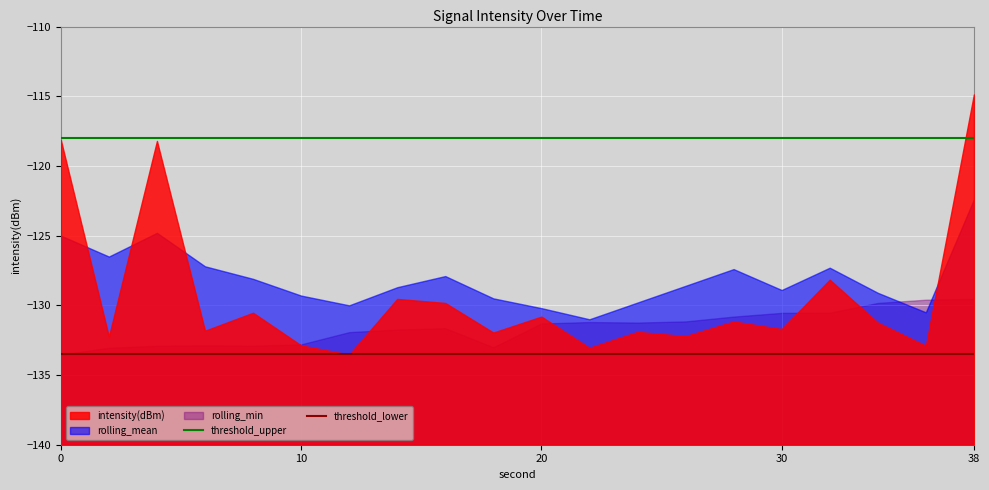

The threshold_upper series shows -118.0 at 30. True or false?

True